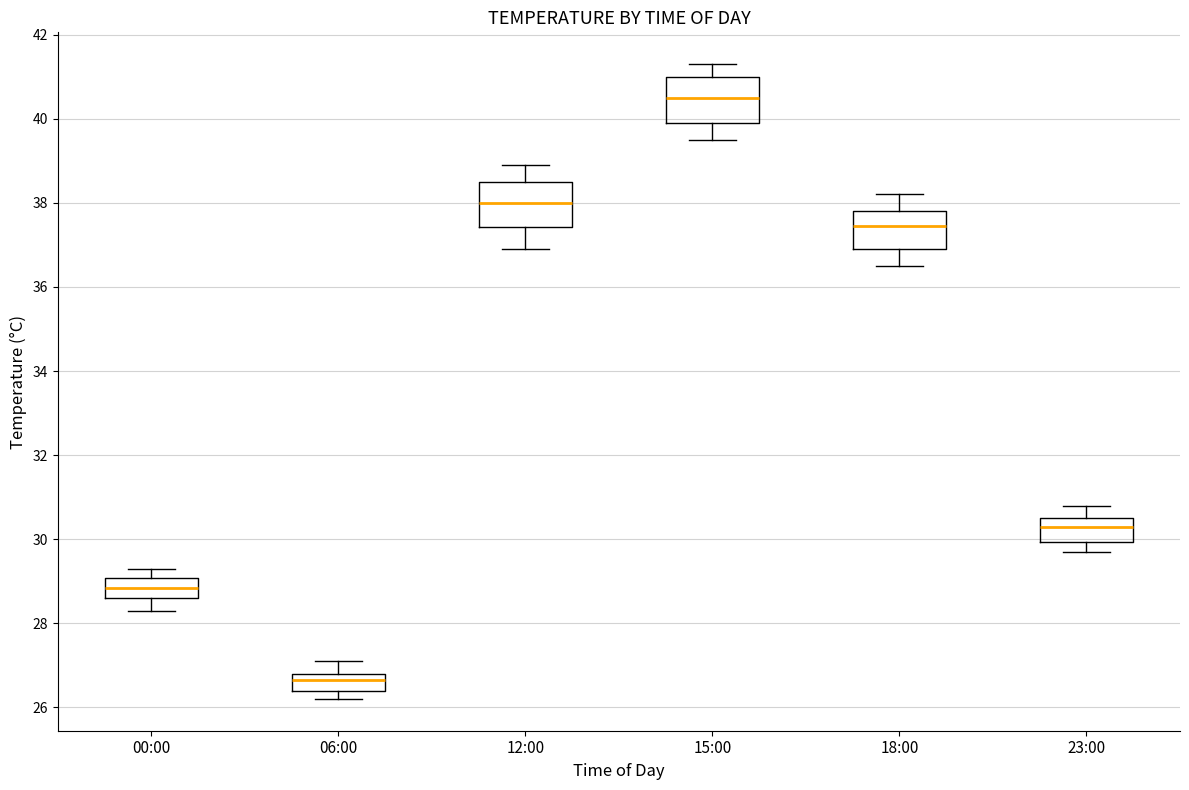

Reading left to right, read every box against the y-axis: the position of its median line, the range the box covers, and the ends of its whiskers. The values are not printed on the chart, so give them approximately, as read against the axis.

00:00: median 28.8, box 28.6 to 29.0, whiskers 28.4 to 29.4
06:00: median 26.6, box 26.4 to 26.8, whiskers 26.2 to 27.2
12:00: median 38.0, box 37.4 to 38.6, whiskers 37.0 to 39.0
15:00: median 40.6, box 40.0 to 41.0, whiskers 39.6 to 41.4
18:00: median 37.4, box 37.0 to 37.8, whiskers 36.6 to 38.2
23:00: median 30.4, box 30.0 to 30.6, whiskers 29.8 to 30.8